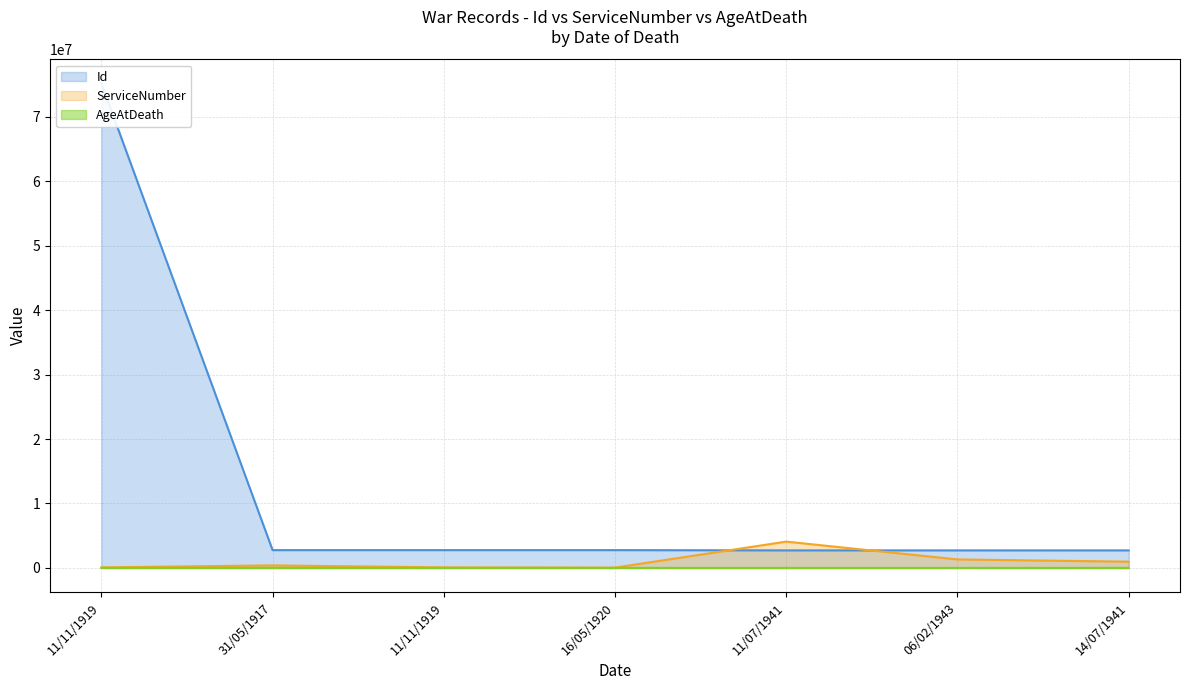

What is the label of the 5th point from the left?

11/07/1941